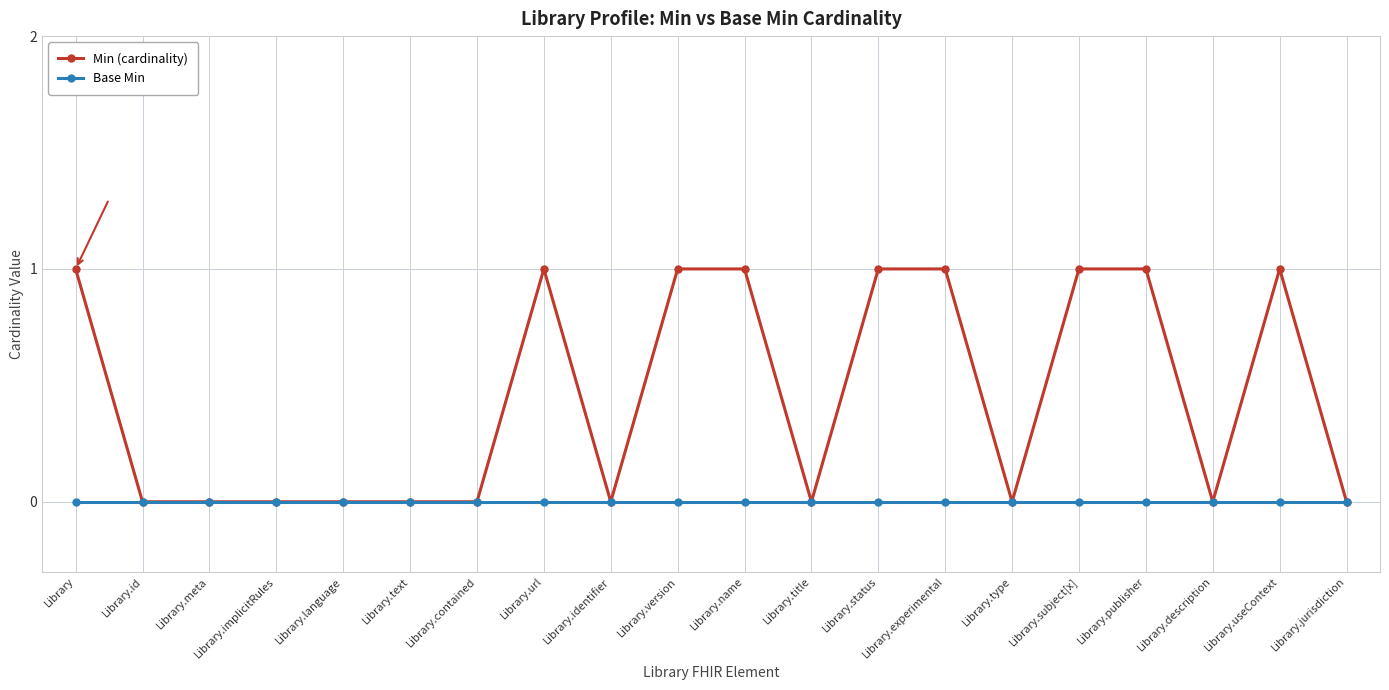

What is the difference between the maximum and minimum values in the Min (cardinality) series?

1